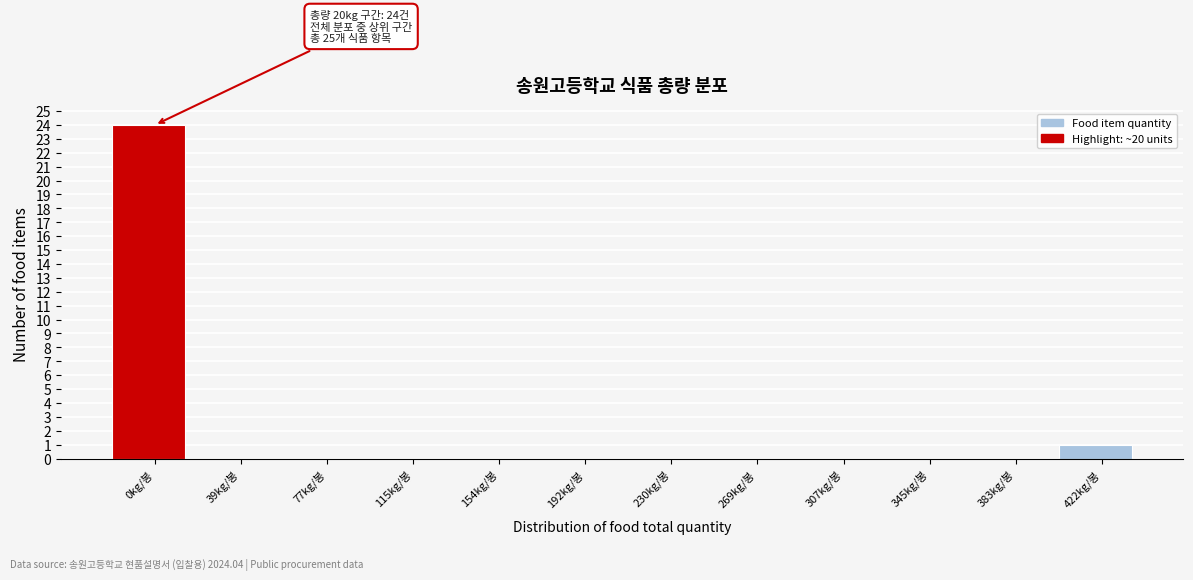

Reading left to right, transcribe all the data shown in this chart.

0kg/봉=24	39kg/봉=0	77kg/봉=0	115kg/봉=0	154kg/봉=0	192kg/봉=0	230kg/봉=0	269kg/봉=0	307kg/봉=0	345kg/봉=0	383kg/봉=0	422kg/봉=1